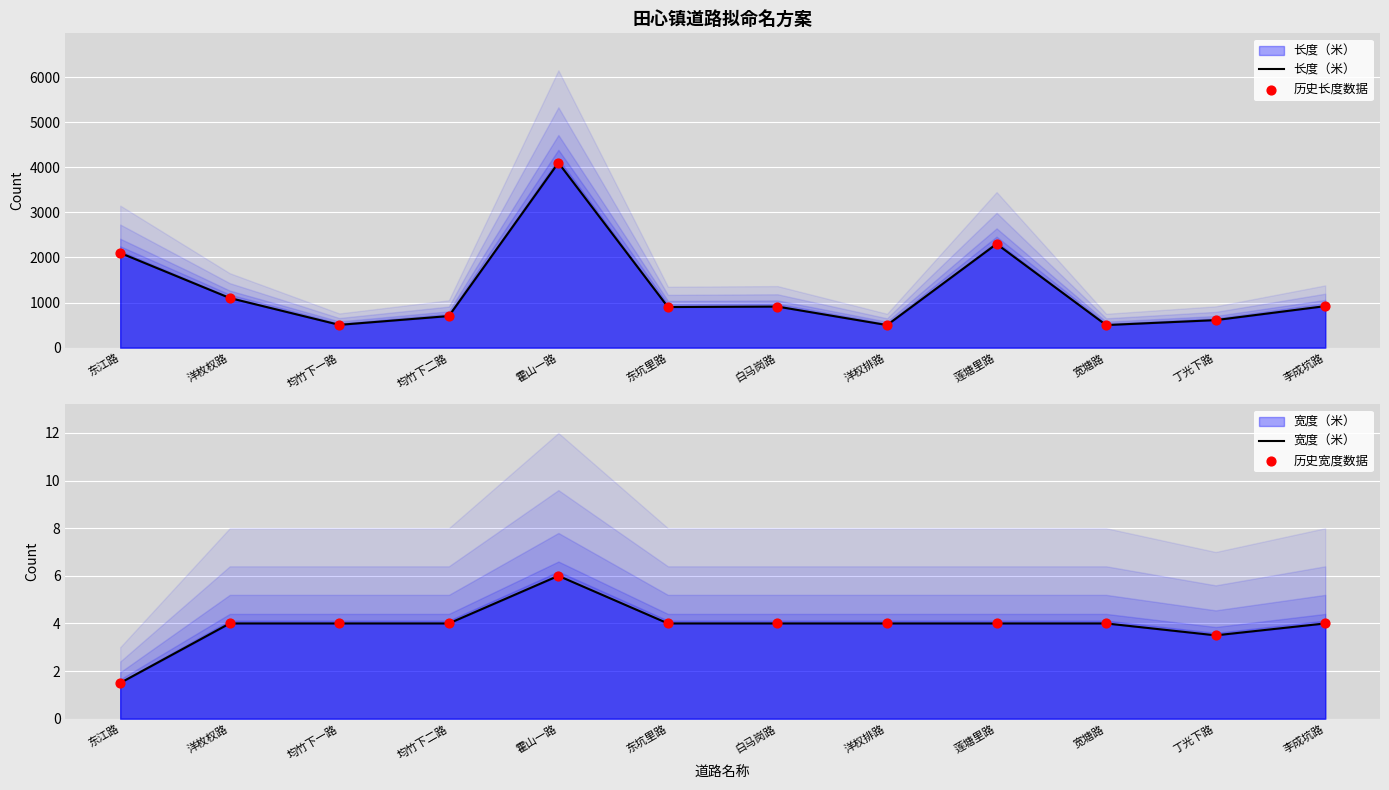

Which series has the largest Y range (max minus min)?

长度（米）